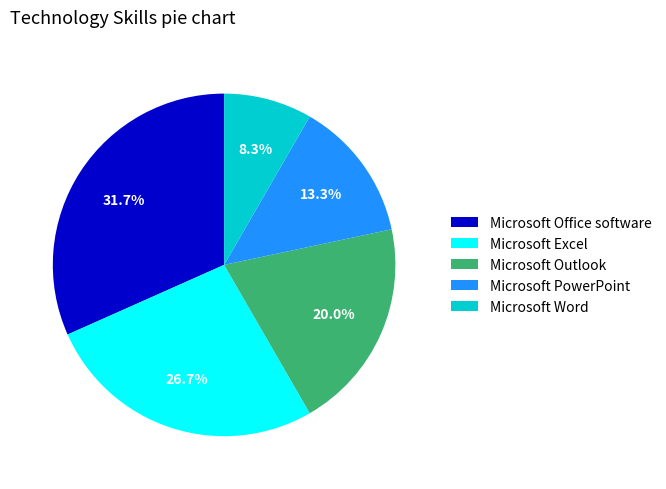

What is the ratio of the value at Microsoft Outlook to the value at Microsoft Word?

2.4